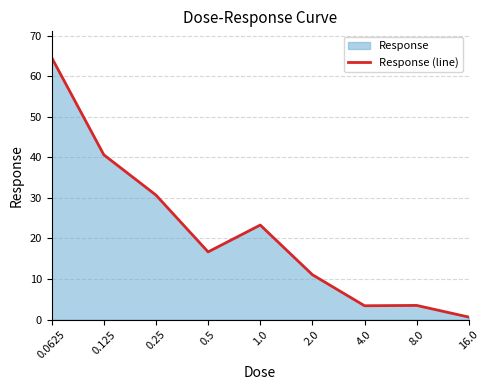

Reading left to right, transcribe all the data shown in this chart.

0.0625=64.6	0.125=40.6	0.25=30.7	0.5=16.7	1.0=23.3	2.0=11.1	4.0=3.4	8.0=3.5	16.0=0.6